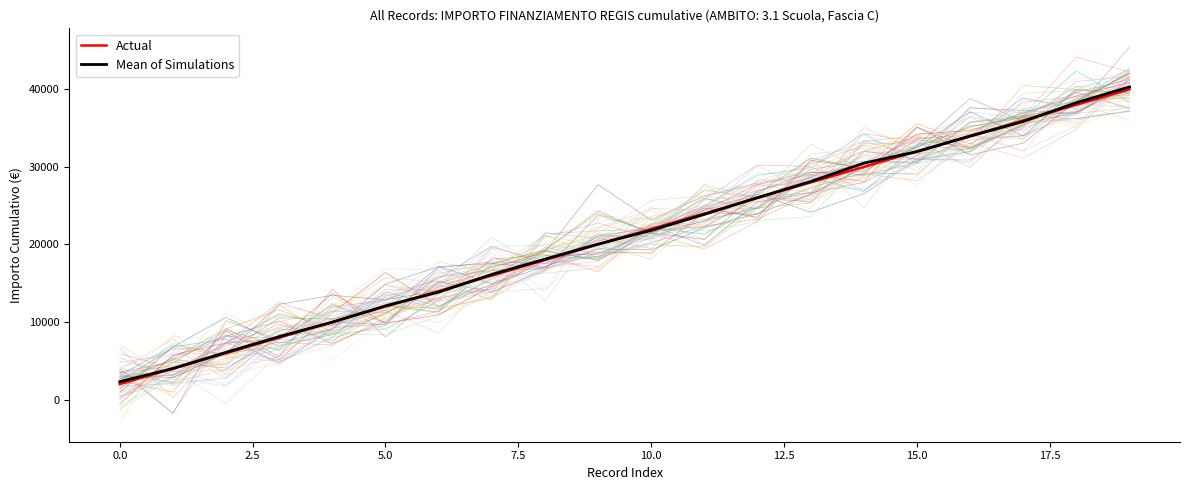

How many distinct data groups are displayed?

2